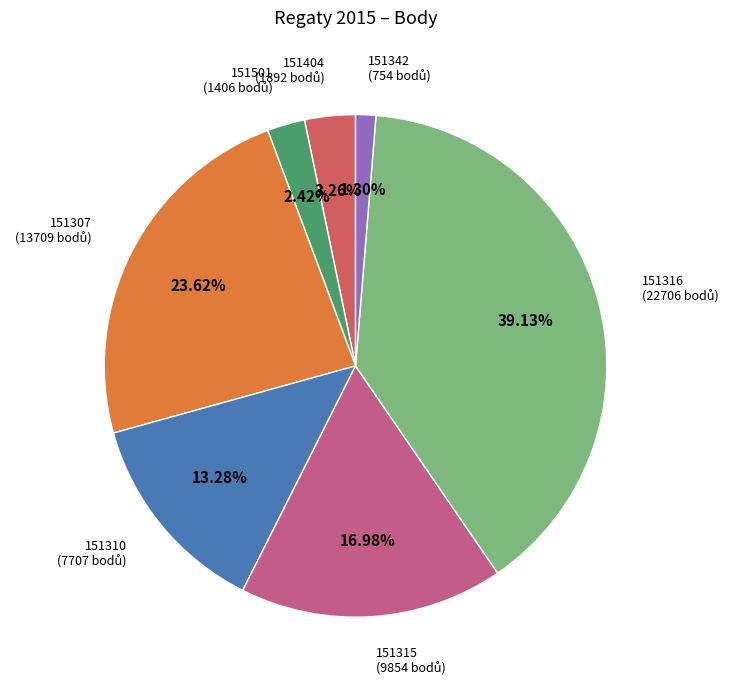

Do 151404 and 151316 together represent more than half of the pie?

No